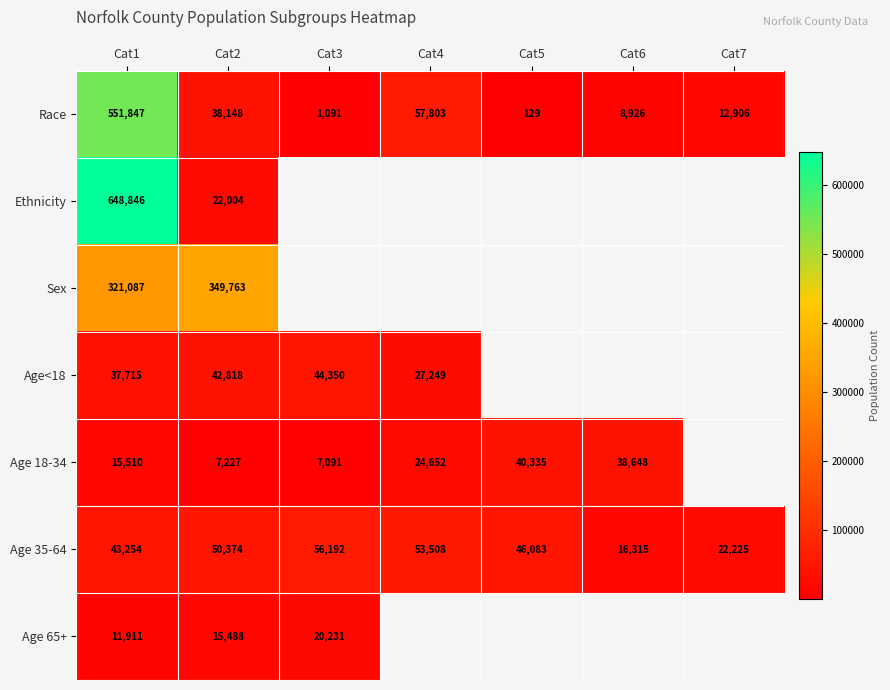

At how many categories does at least one series exceed 323142?

2